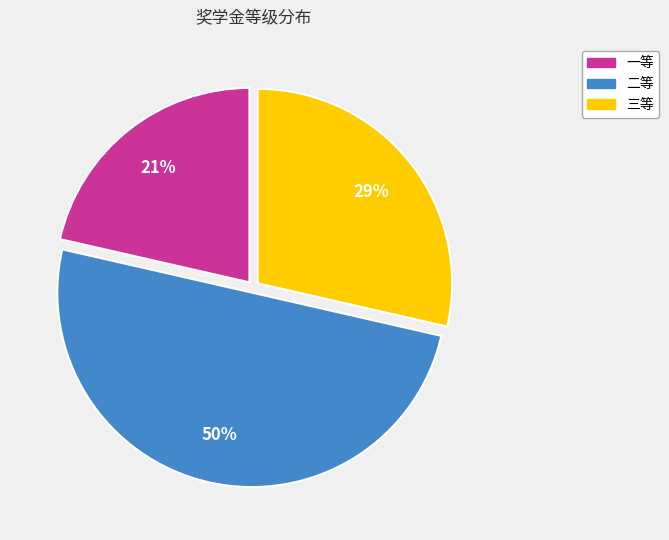

To the nearest percent, what is the difference between the largest and smallest slice percentages?

29%